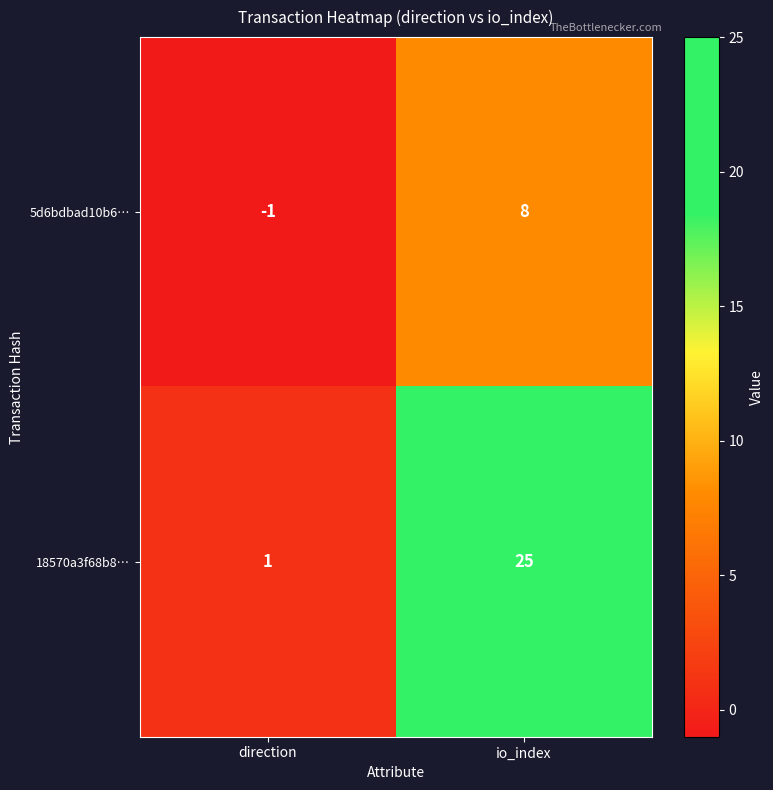

Count the number of categories in the chart.

2